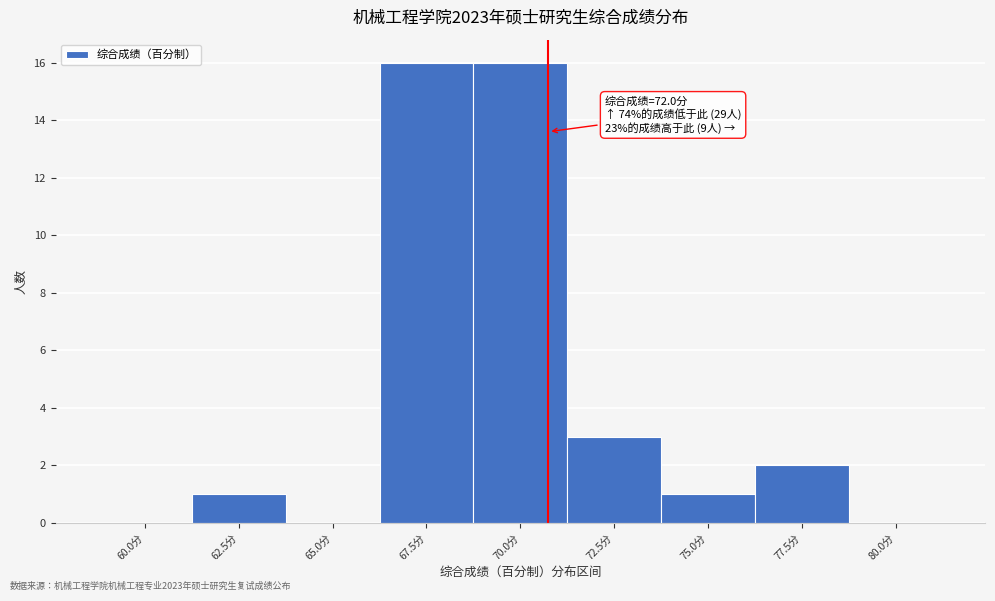

Reading left to right, transcribe all the data shown in this chart.

60.0分=0	62.5分=1	65.0分=0	67.5分=16	70.0分=16	72.5分=3	75.0分=1	77.5分=2	80.0分=0